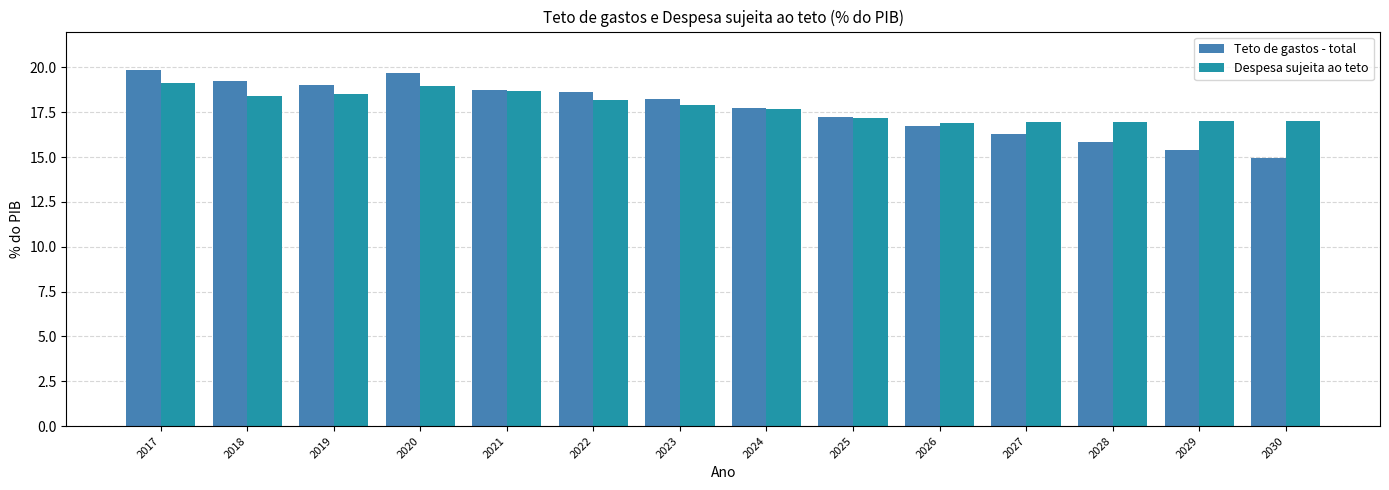

Is it true that Despesa sujeita ao teto equals 19.0 at 2020?

True